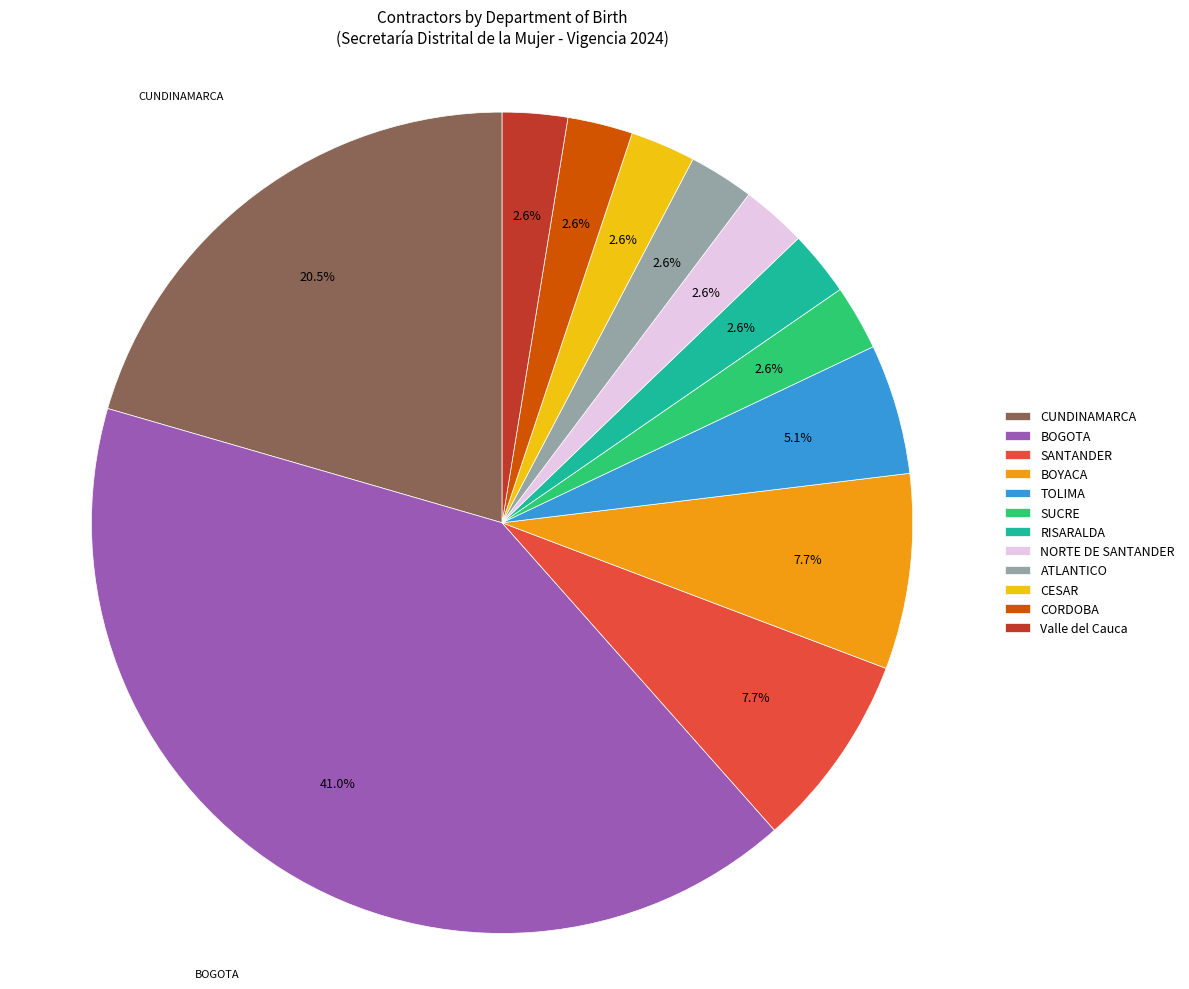

Is the sum of NORTE DE SANTANDER and BOYACA greater than half?

No